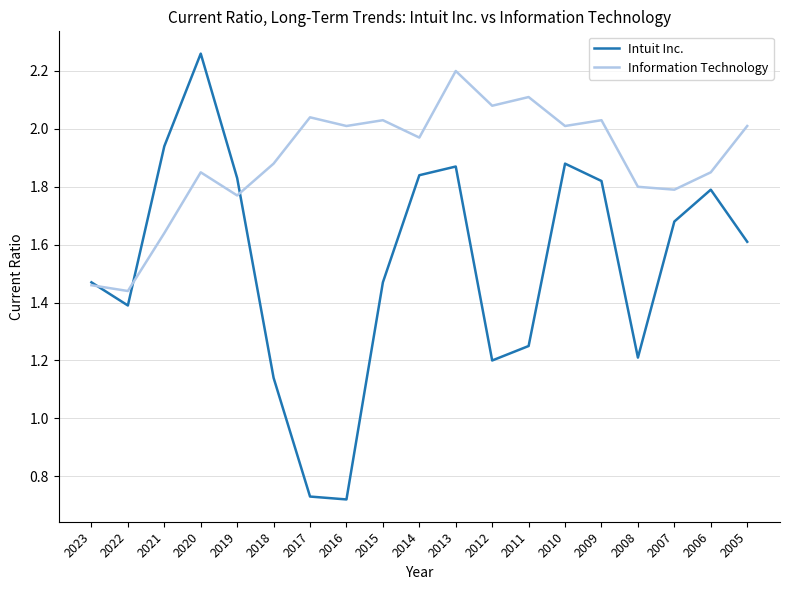

Which series has the largest total across all categories?

Information Technology